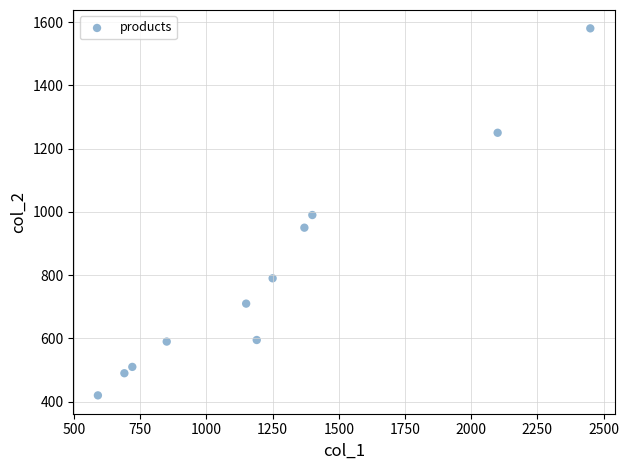

What is the average X value?

1251